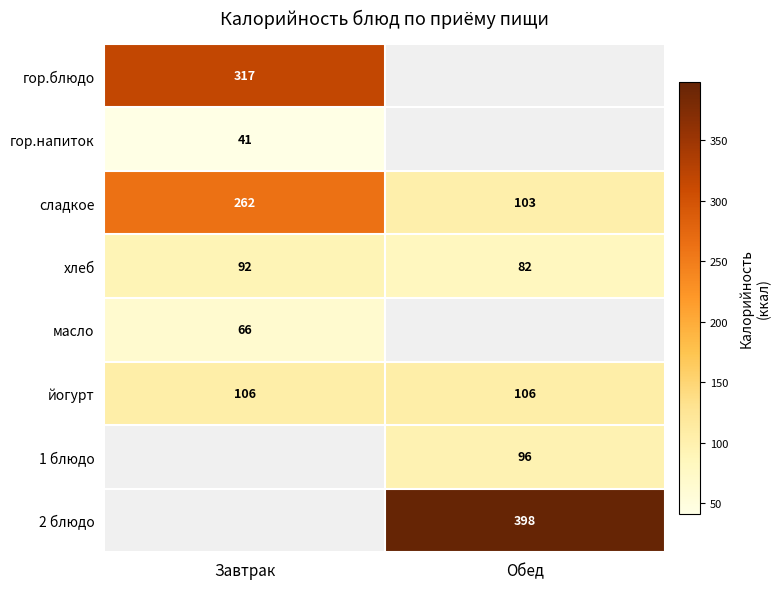

What is the sum of the хлеб values at Обед and Завтрак?

174